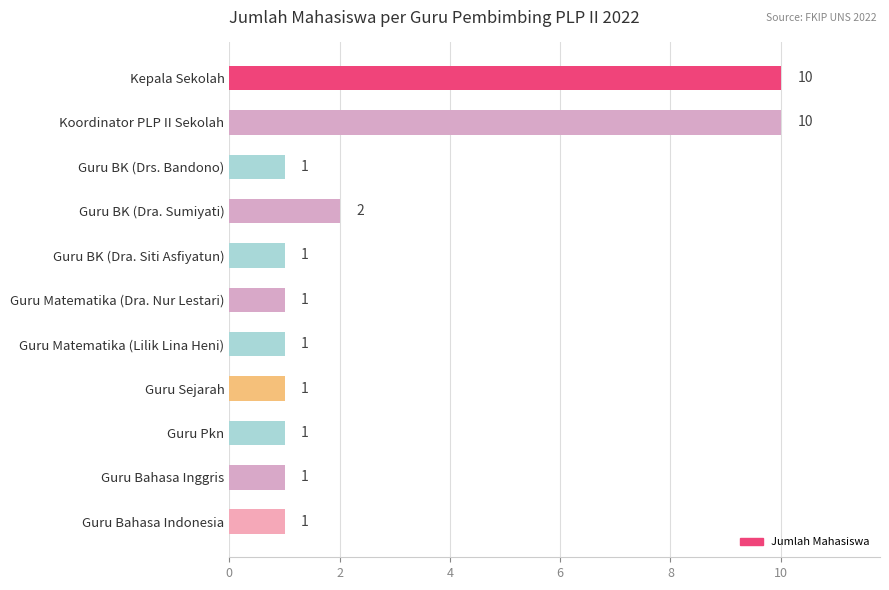

Count the values in the range 1 to 2.

9